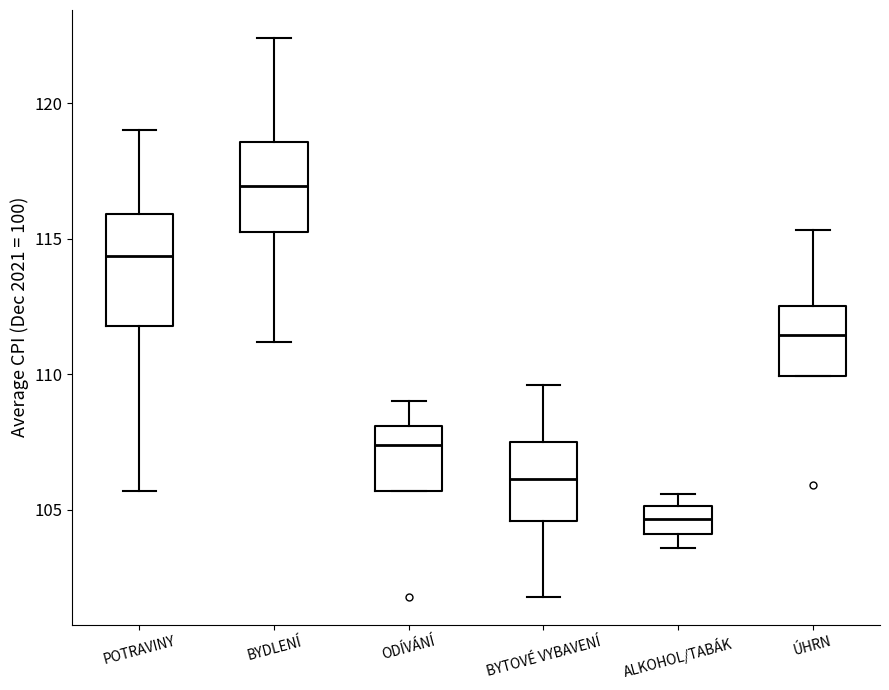

Comparing the boxes themselves (not the whiskers), which one is the tallest?

POTRAVINY